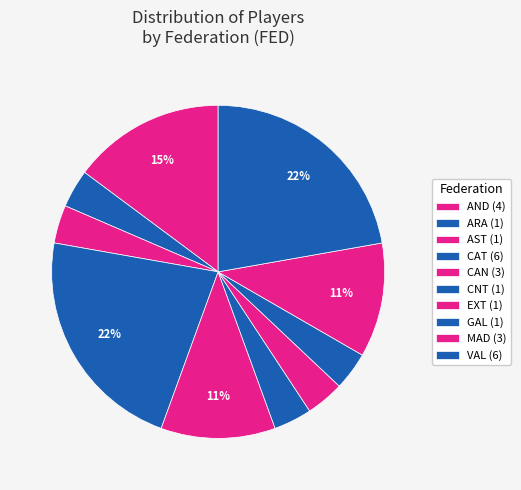

What percentage do AND and CAT together represent?

37.0%